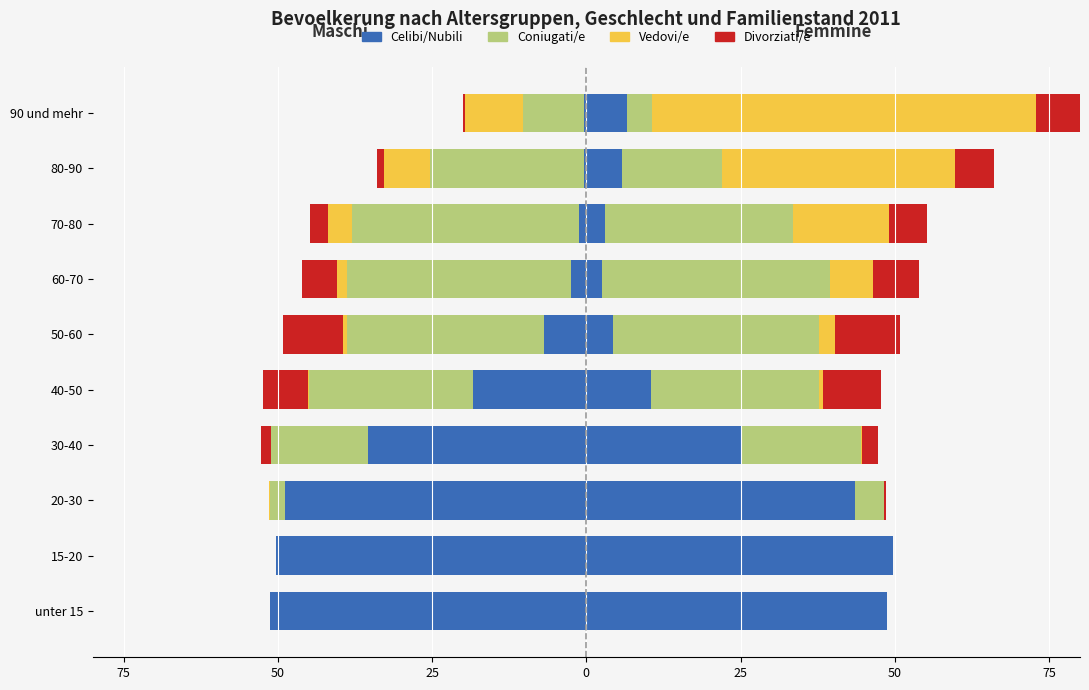

What is the difference between the second highest and second lowest values in the Vedovi/e series?

7.4